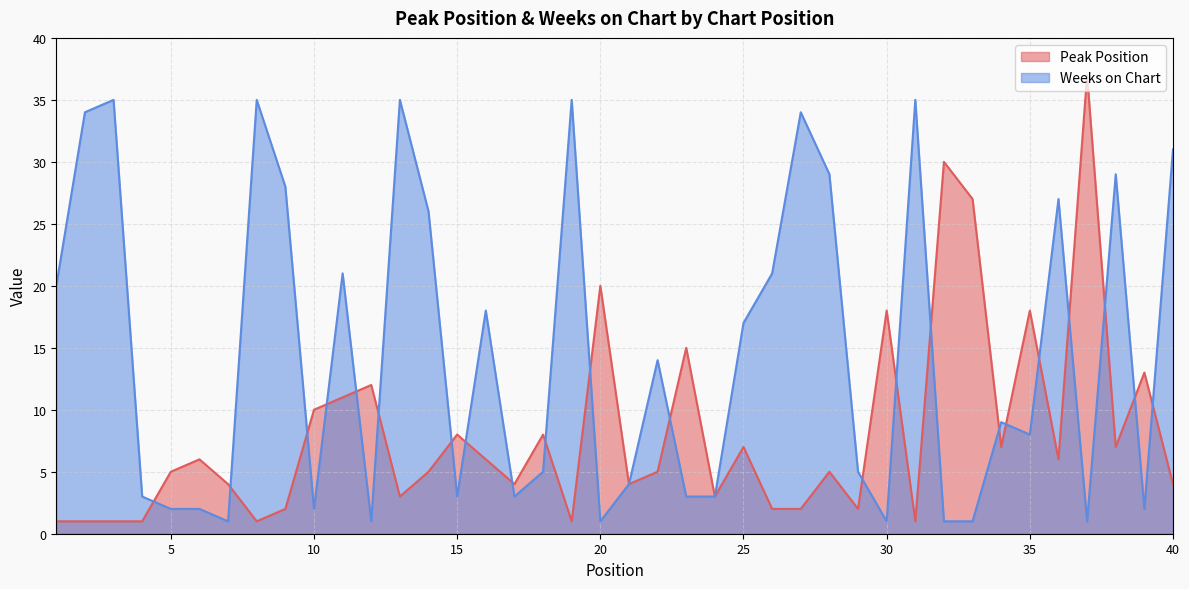

Count the number of data series in this chart.

2